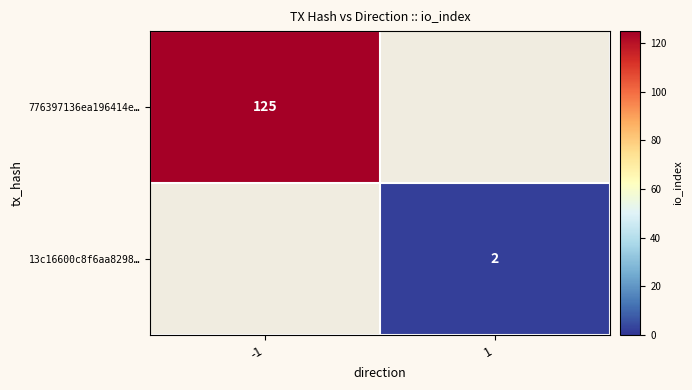

Count the number of categories in the chart.

2